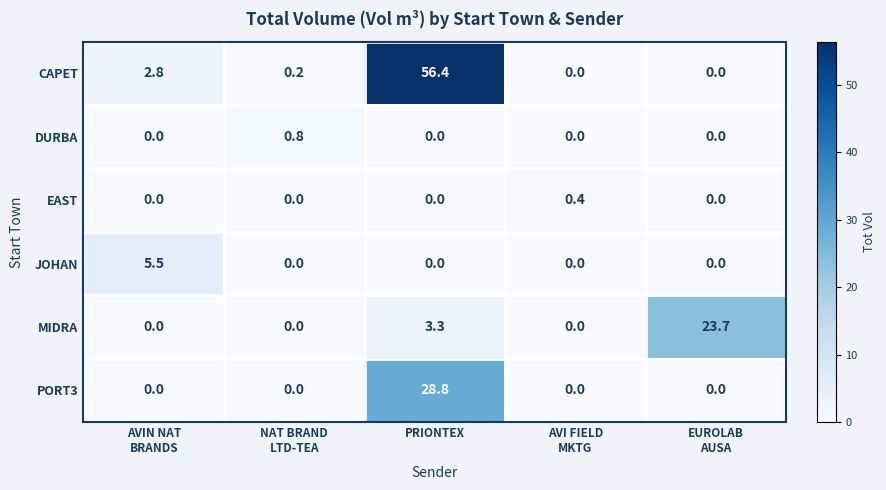

Which series has the largest range (max minus min)?

CAPET